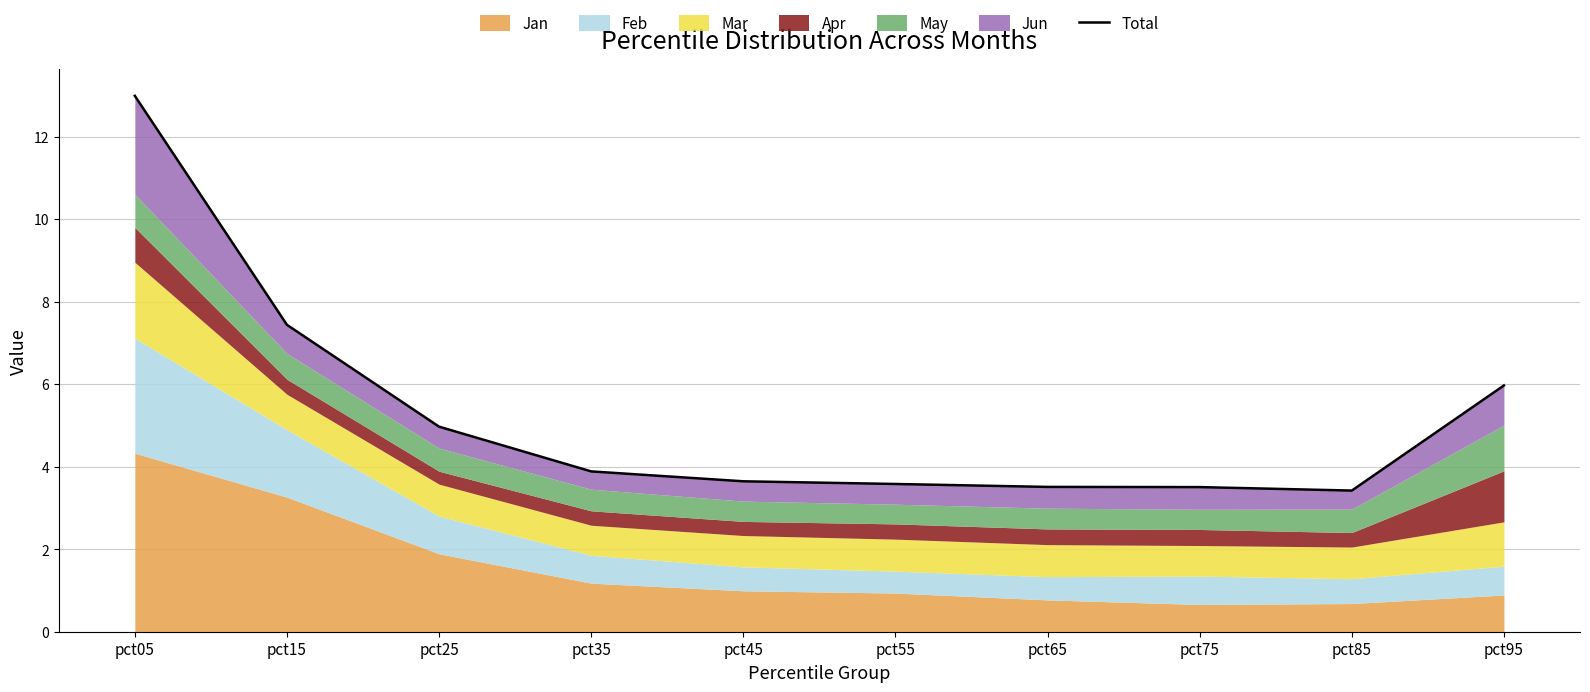

What is the value of the 4th point from the left?

3.9